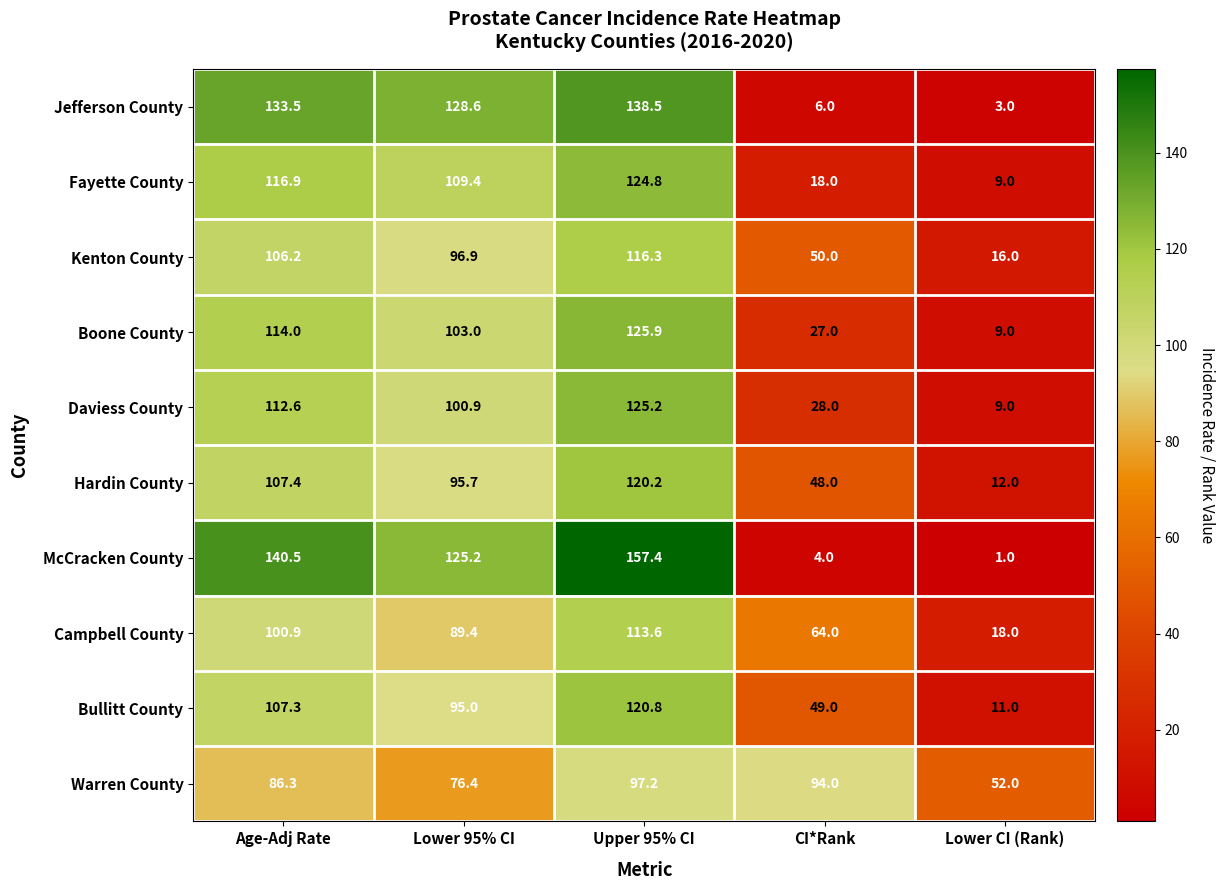

What is the sum of the McCracken County values at Age-Adj Rate and Upper 95% CI?

297.9